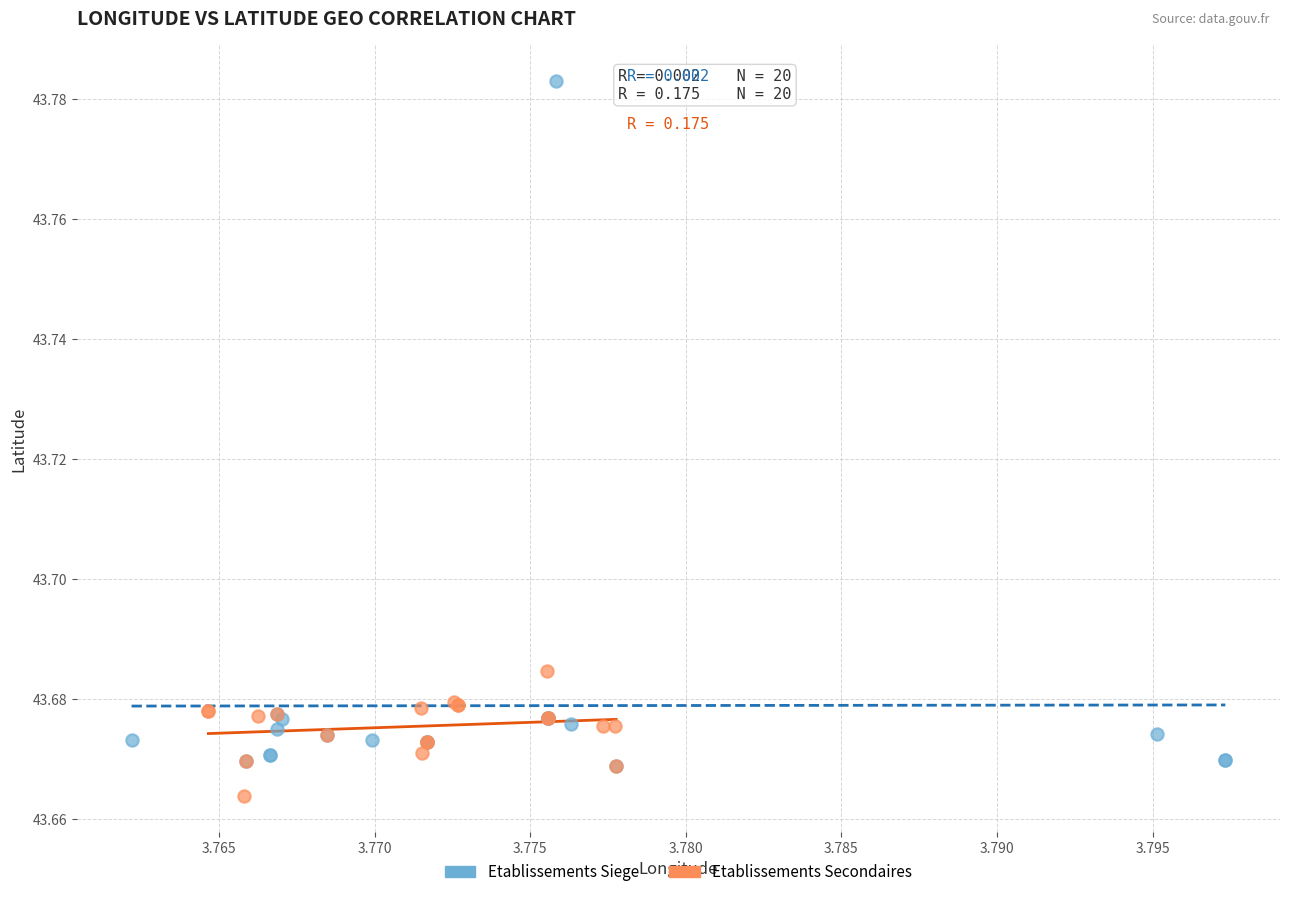

What are all the series names shown in the legend?

Etablissements Siege, Etablissements Secondaires